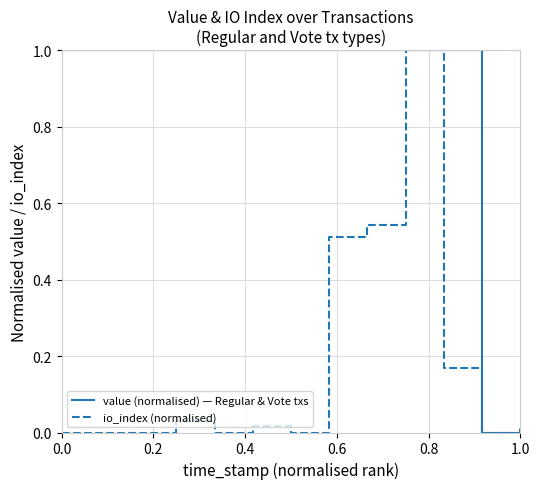

Which series has the largest total across all categories?

value (normalised) — Regular & Vote txs